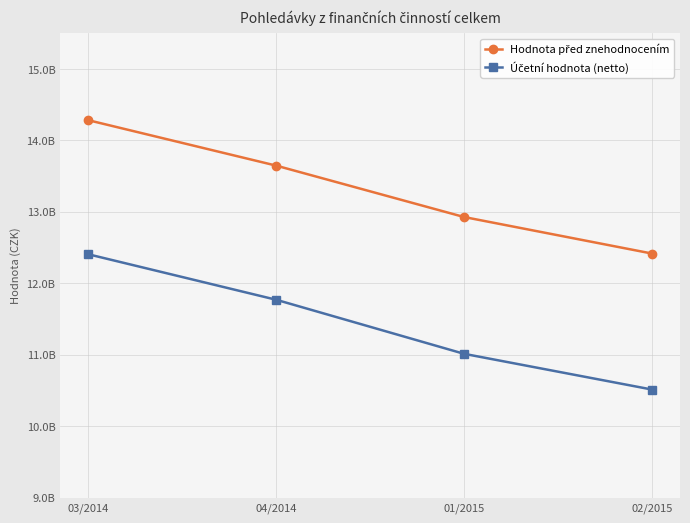

What is the total value across all series at 04/2014?

25418293969.0